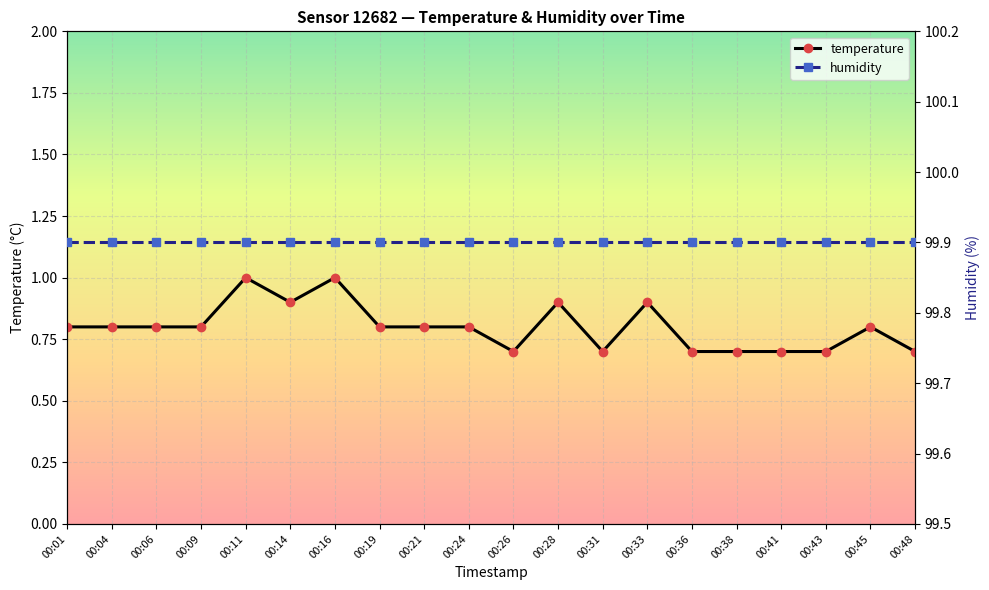

At which category does temperature reach its first local valley?

00:14